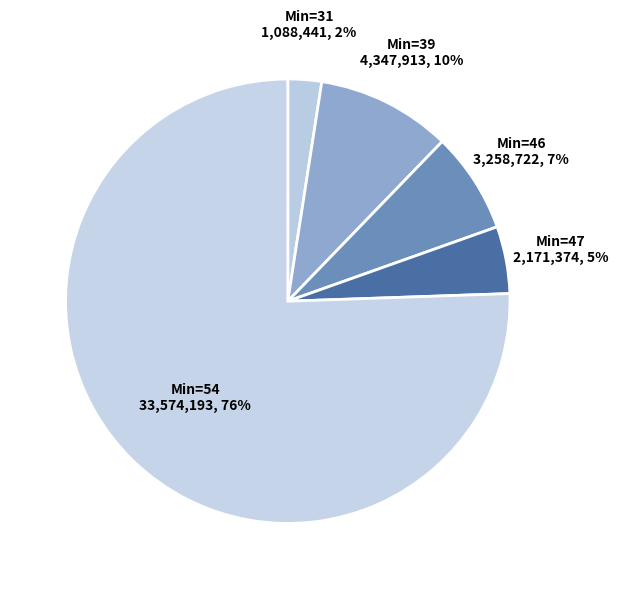

To the nearest percent, what is the difference between the Min=46 and Min=31 slice percentages?

5%